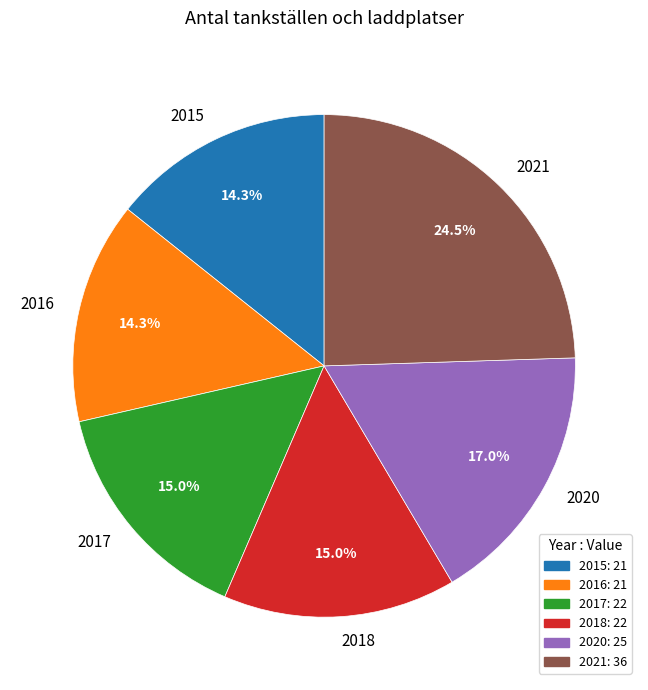

How many segments does this pie chart have?

6